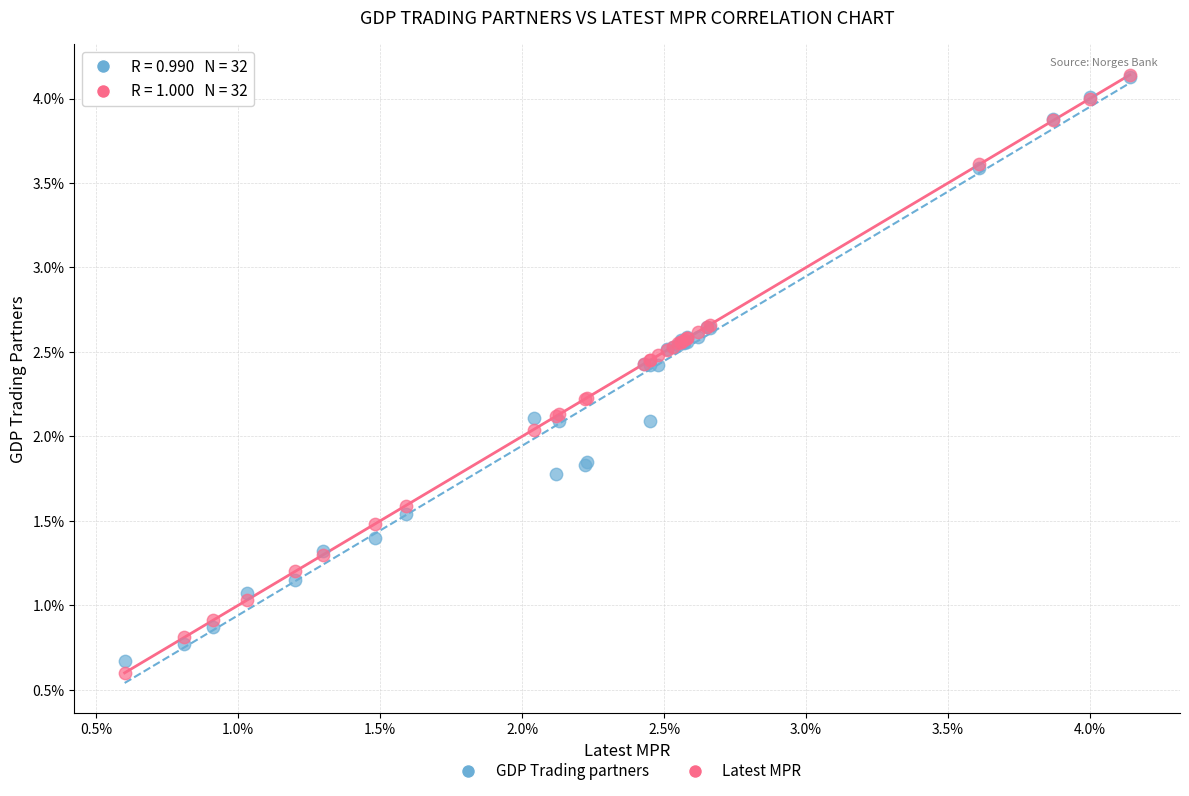

In the GDP Trading partners series, what Y value is closest to 2?

2.1